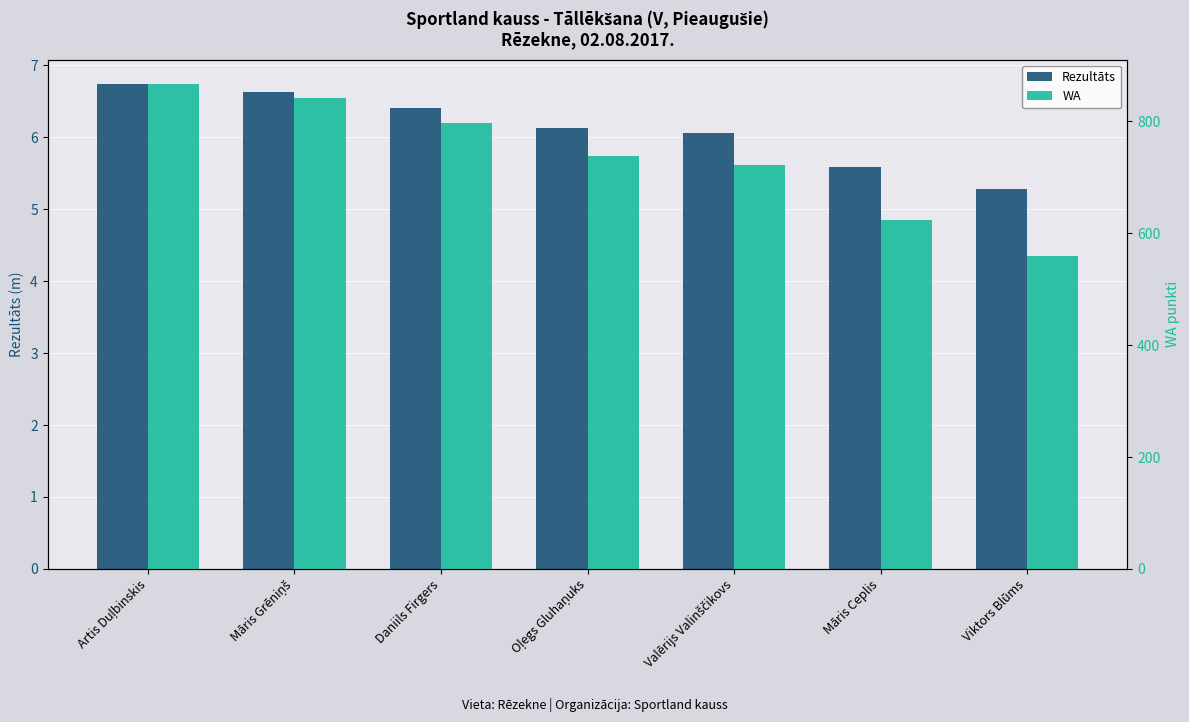

Where is WA nearest to the value 713?

Valērijs Valinščikovs